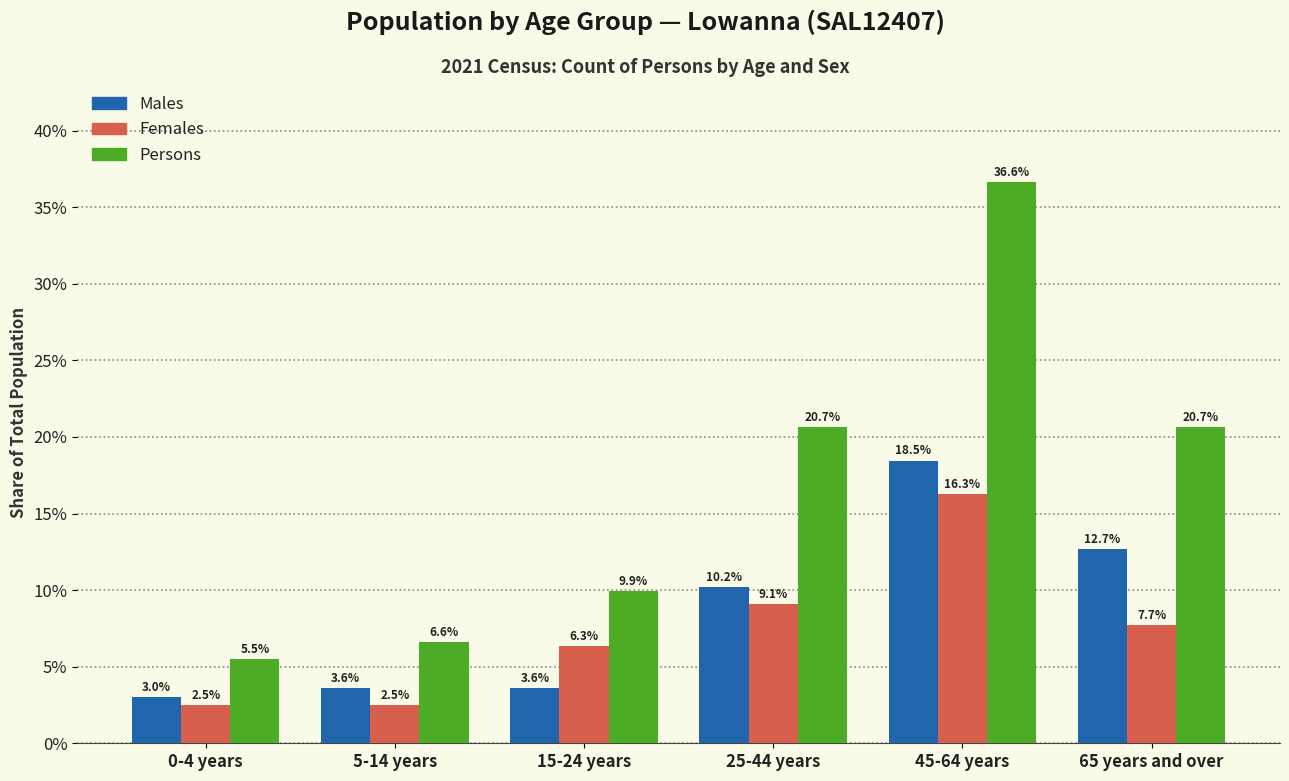

What are all the series names shown in the legend?

Males, Females, Persons